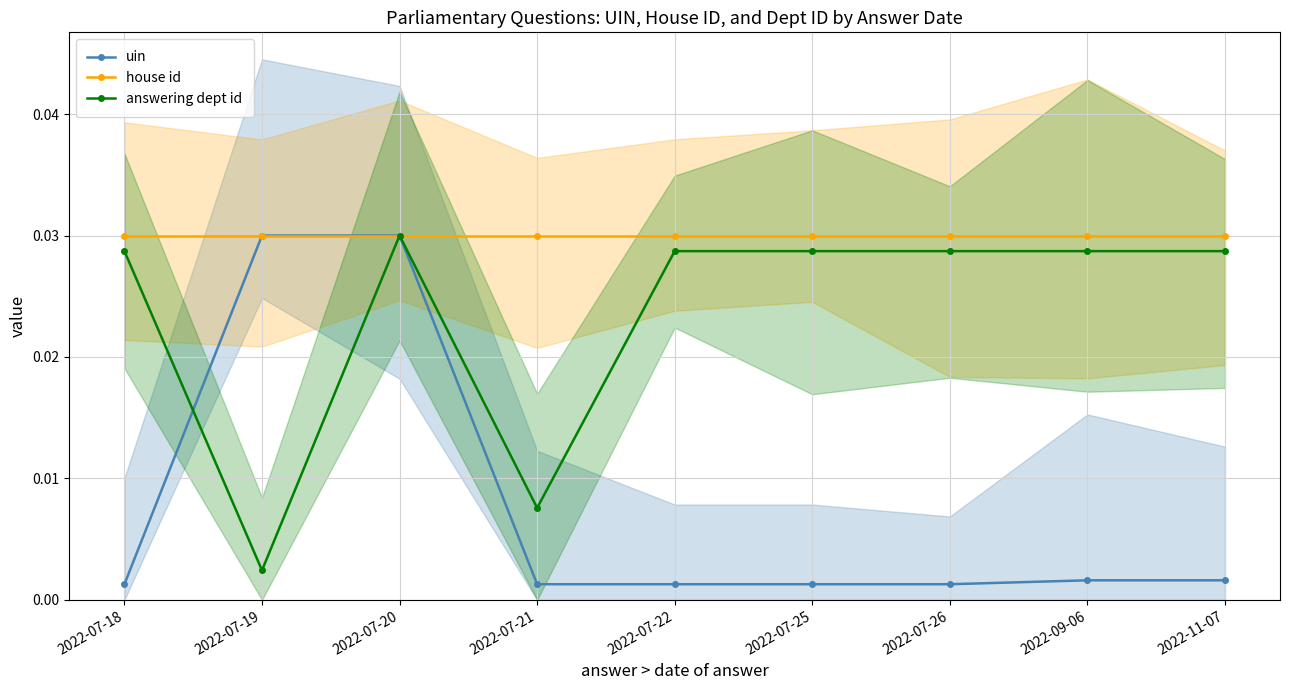

What is the label of the 3rd point from the right?

2022-07-26